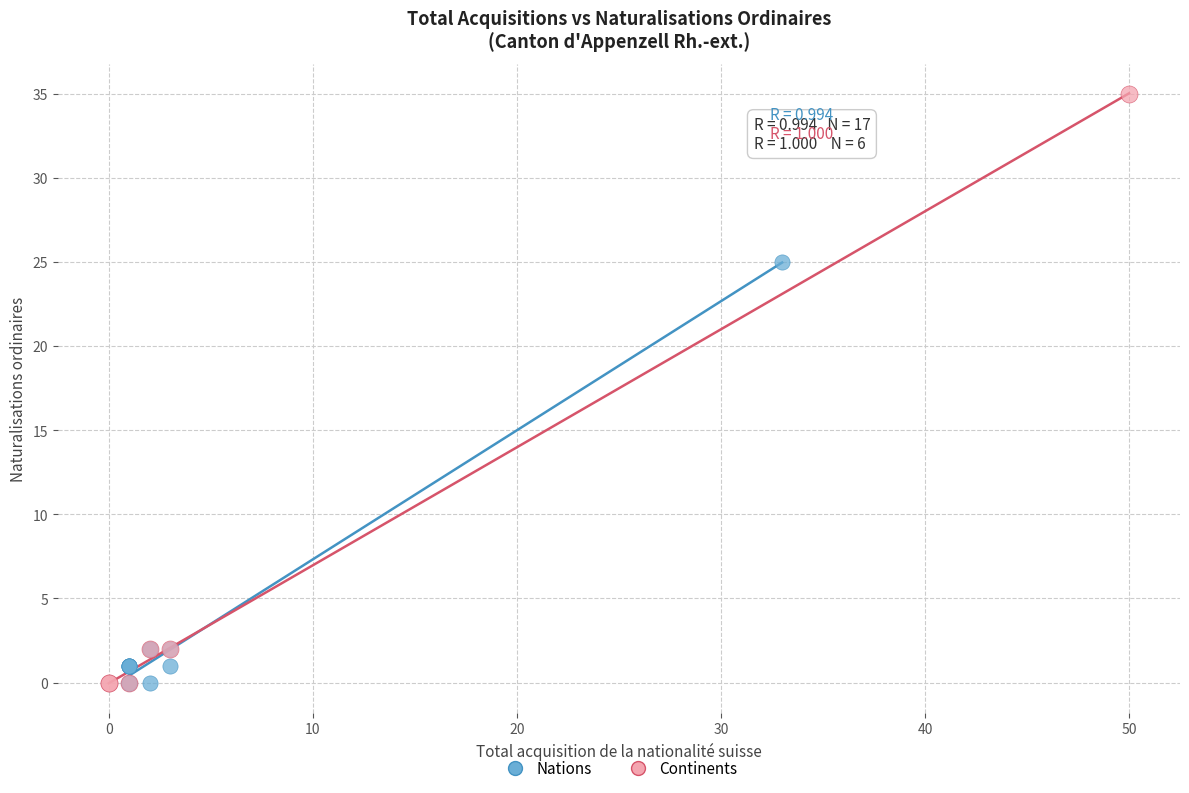

Which series has the largest Y range (max minus min)?

Continents